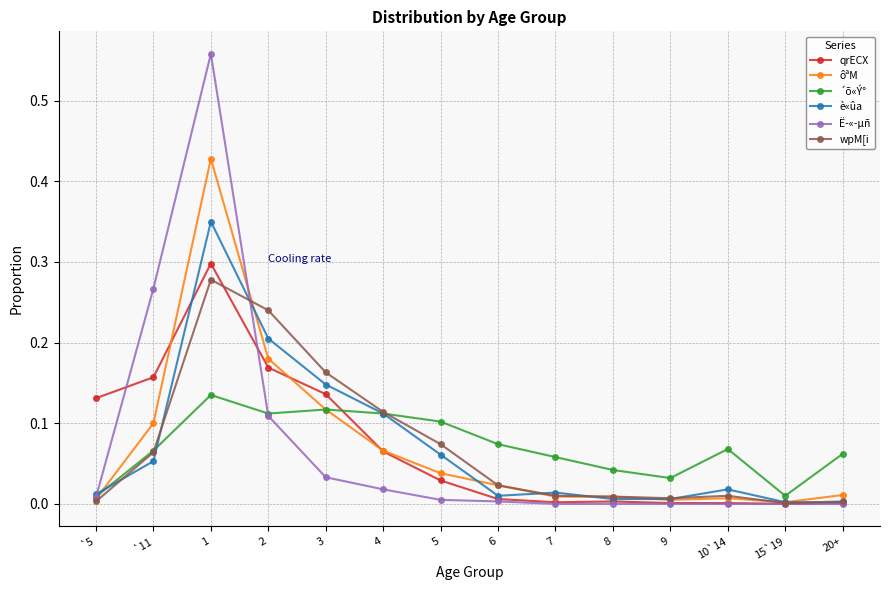

What are all the series names shown in the legend?

qrECX, ôªM, ´õ«Ý°, è«ûa, Ë­«­µñ, wpM[i